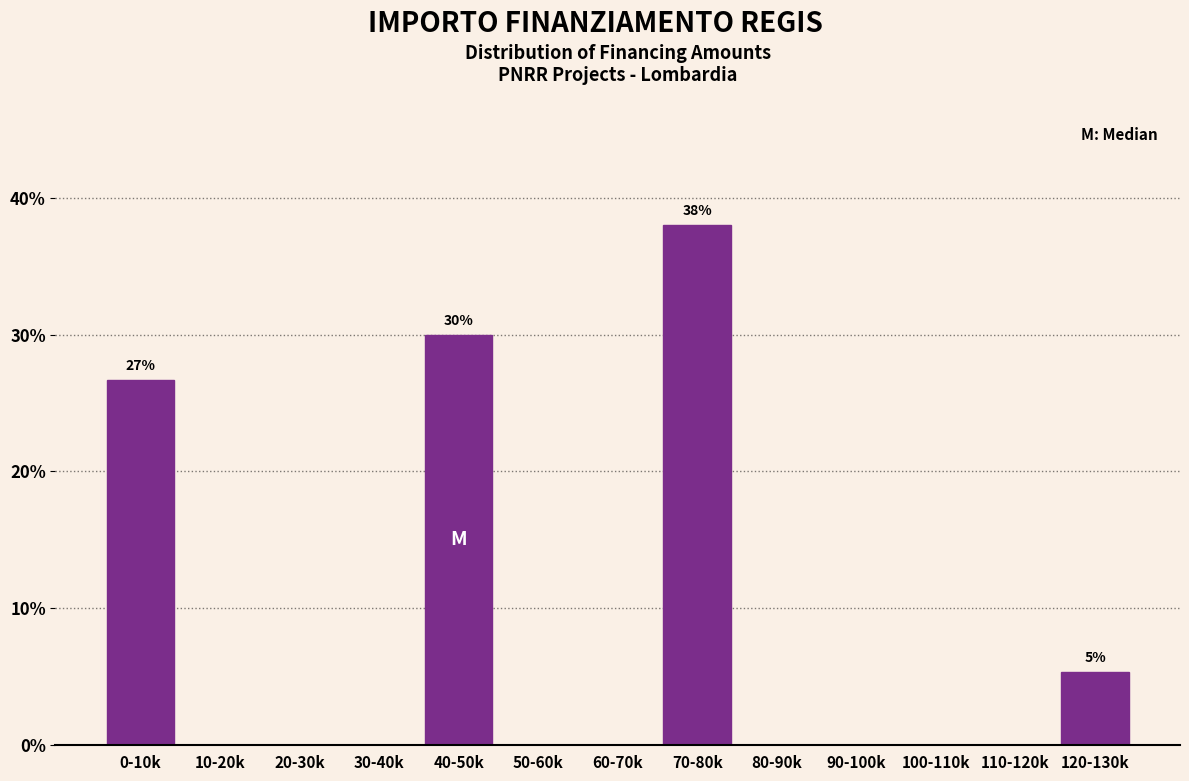

Reading right to left, what are all the values shown in this chart?

120-130k=5.3	110-120k=0.0	100-110k=0.0	90-100k=0.0	80-90k=0.0	70-80k=38.0	60-70k=0.0	50-60k=0.0	40-50k=30.0	30-40k=0.0	20-30k=0.0	10-20k=0.0	0-10k=26.7